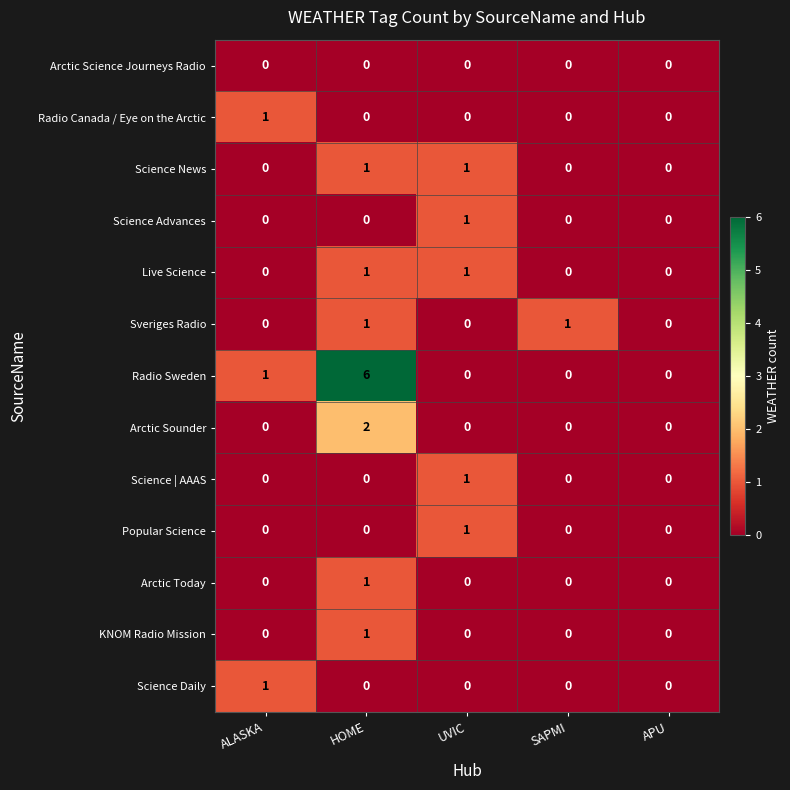

The value of Arctic Sounder at APU is -1. True or false?

False